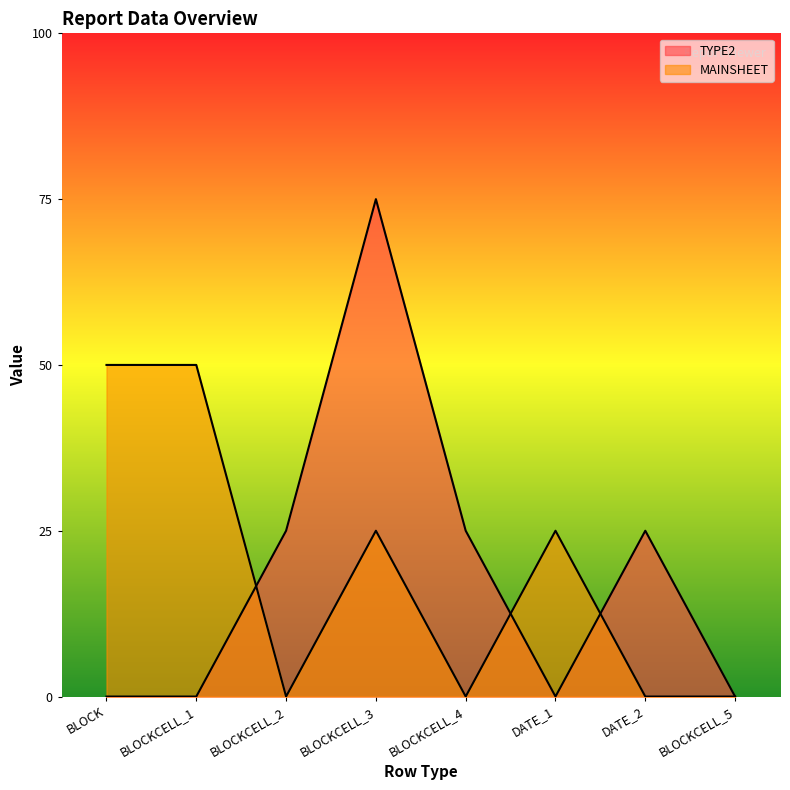

What is the label of the 1st point from the right?

BLOCKCELL_5